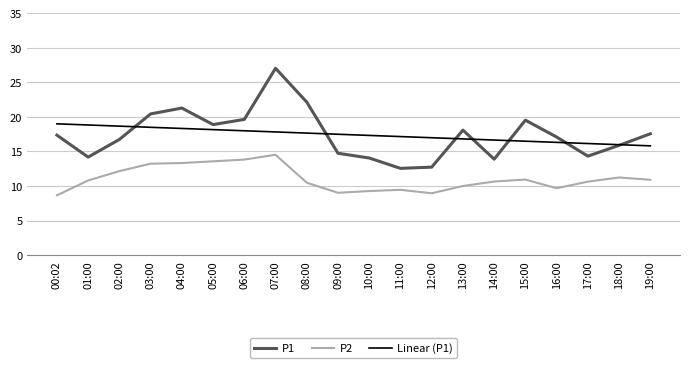

Is the value of P2 at 15:00 greater than the value of P1 at 11:00?

No